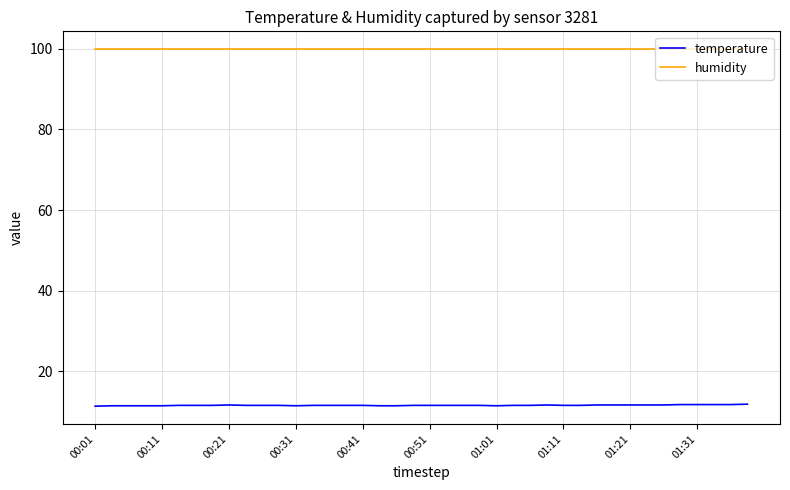

List the series in order of their overall mean, lowest first.

temperature, humidity